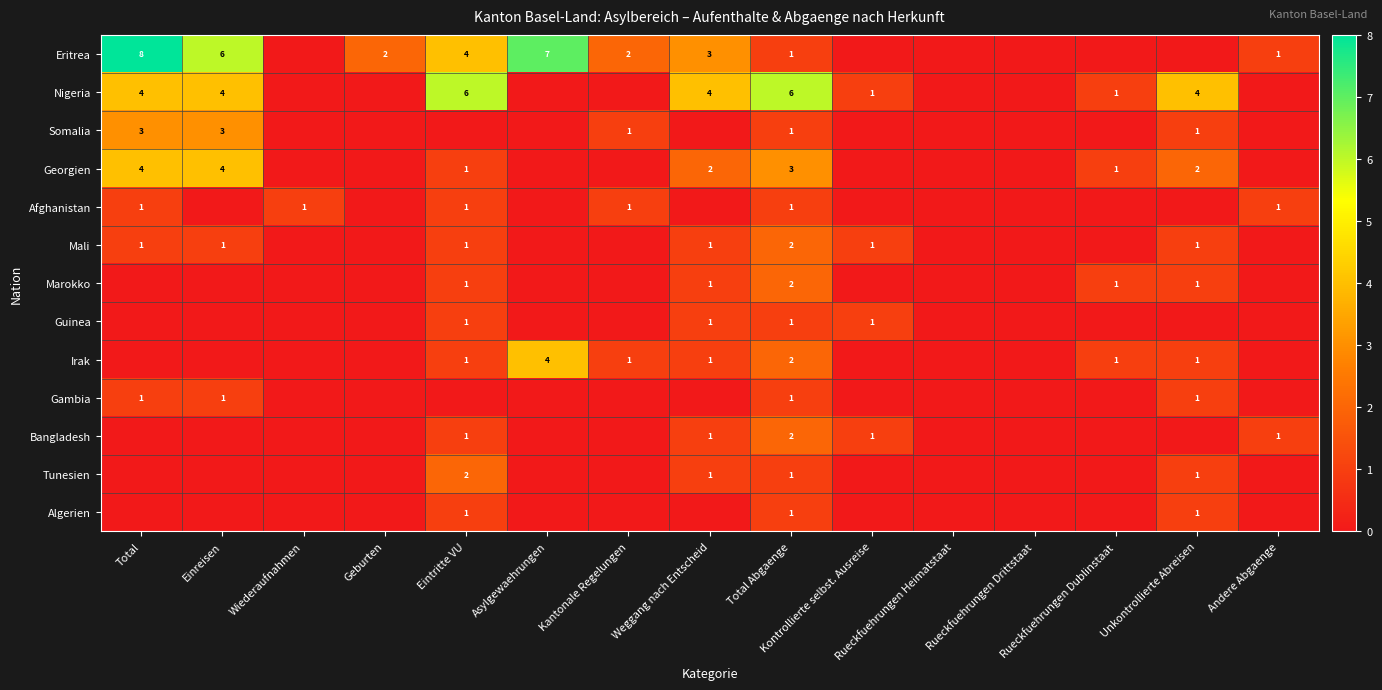

What is the difference between the maximum and minimum values in the Bangladesh series?

2